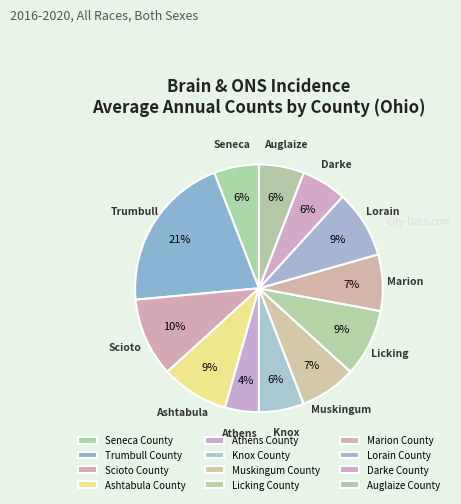

To the nearest percent, what percentage of the pie is Ashtabula County?

9%